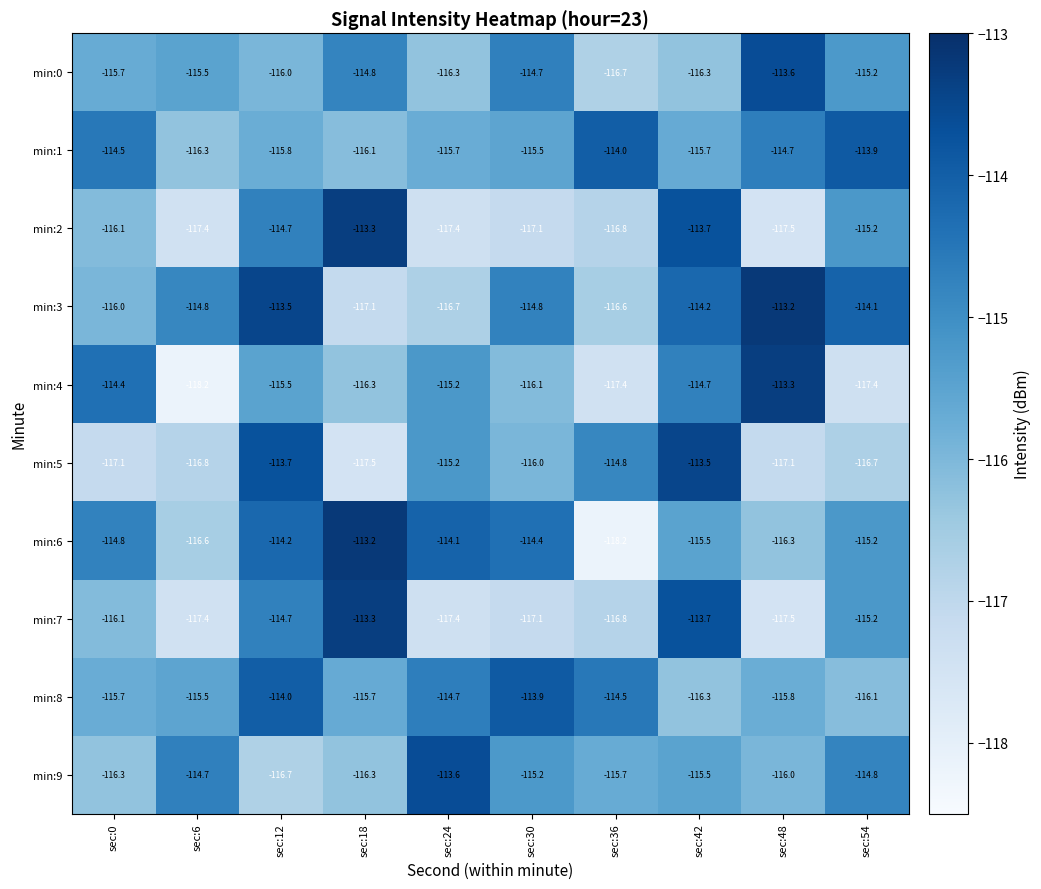

At which label is min:5 closest to -115?

sec:24